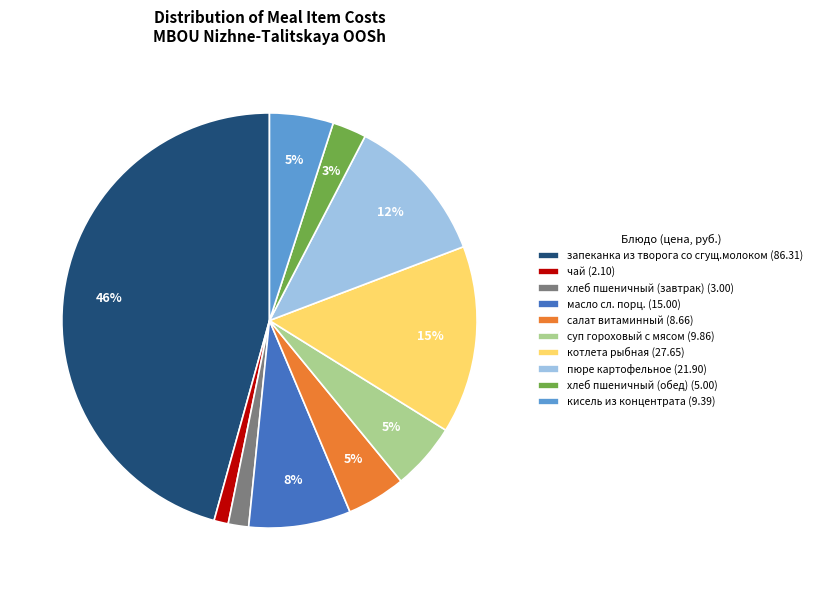

What percentage is the хлеб пшеничный (обед) slice, to the nearest percent?

3%